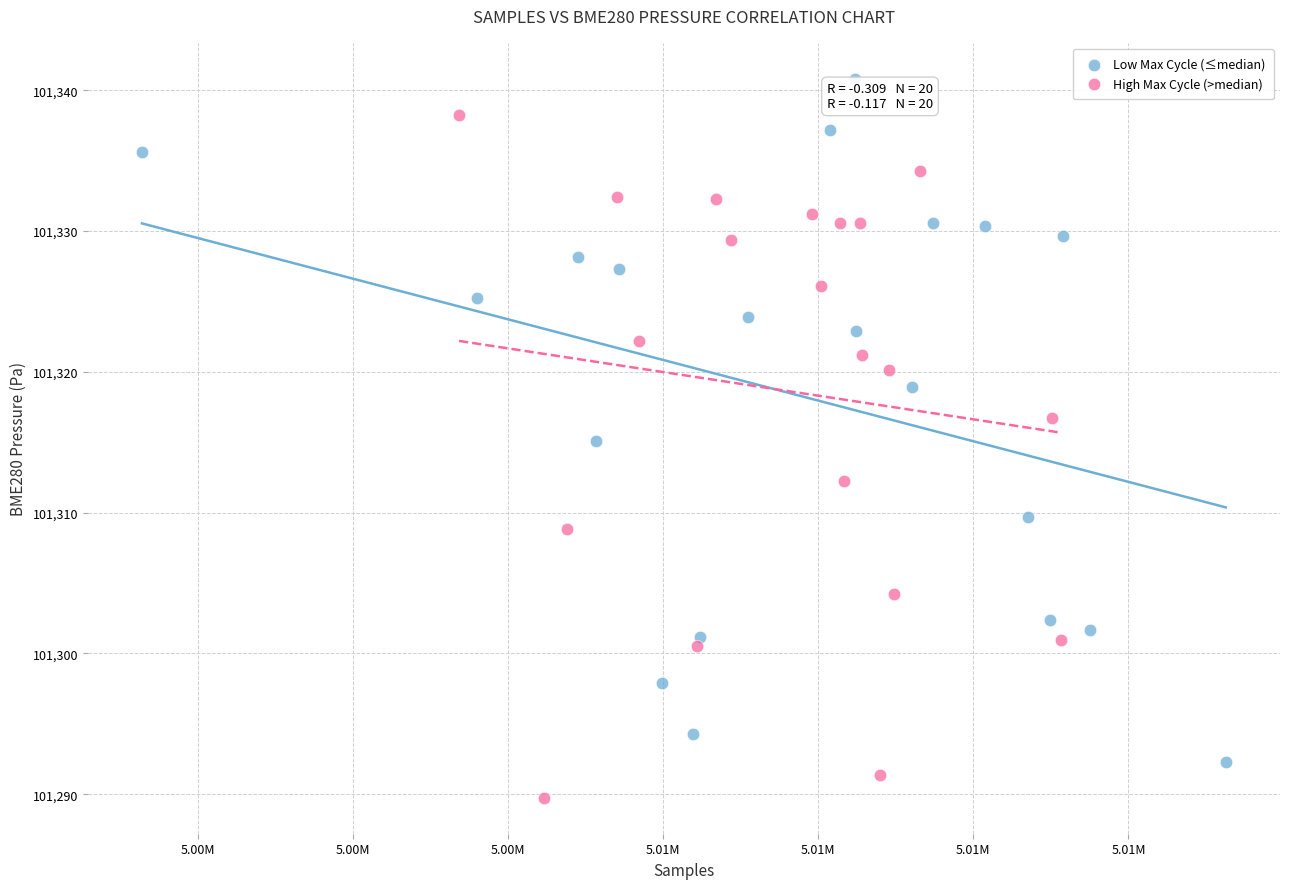

Which series reaches the minimum Y coordinate?

High Max Cycle (>median)